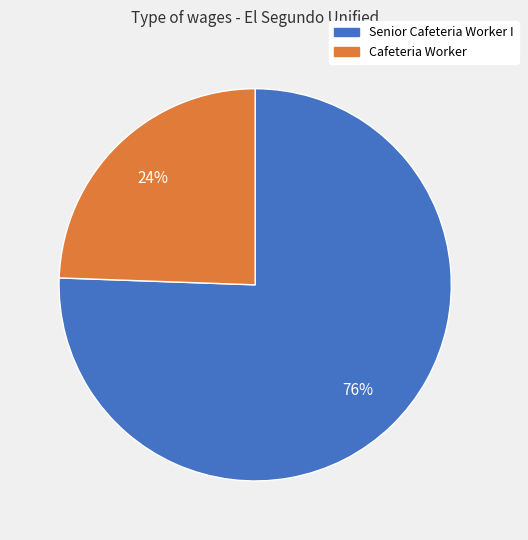

How many slices are in this pie chart?

2